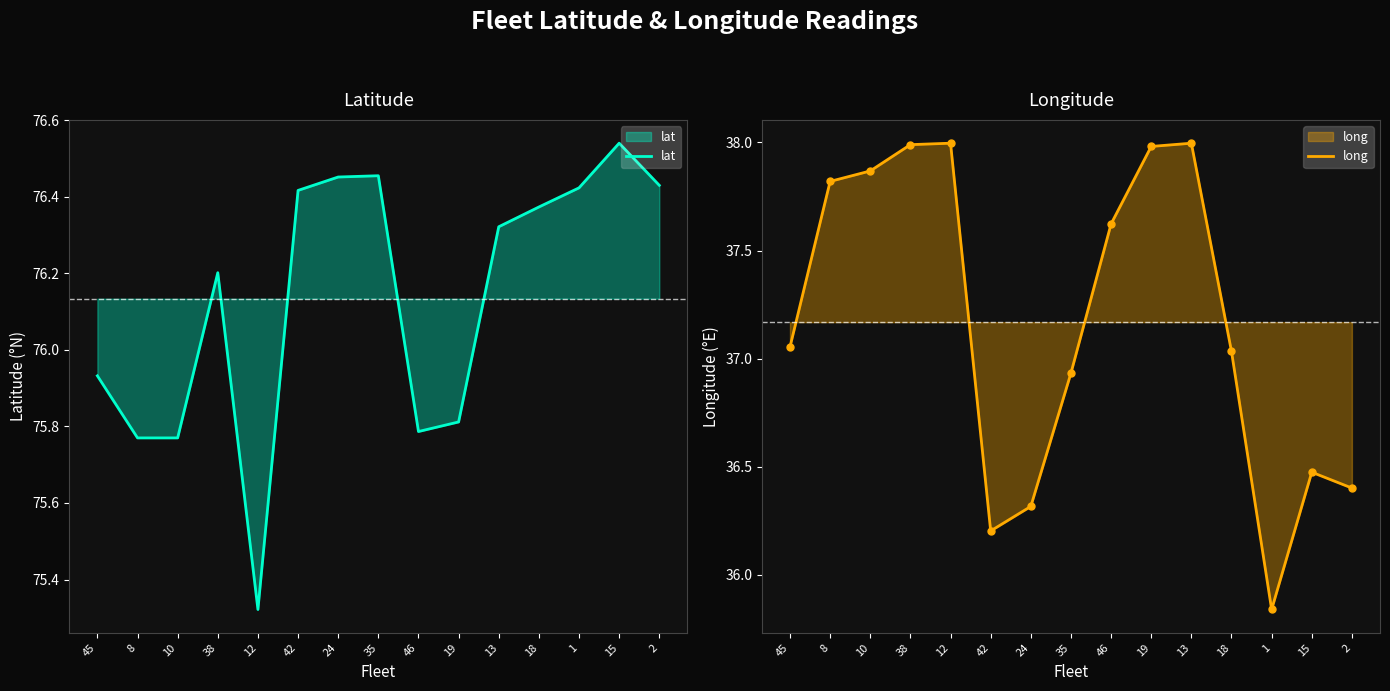

The lat series shows 75.8 at 19. True or false?

True